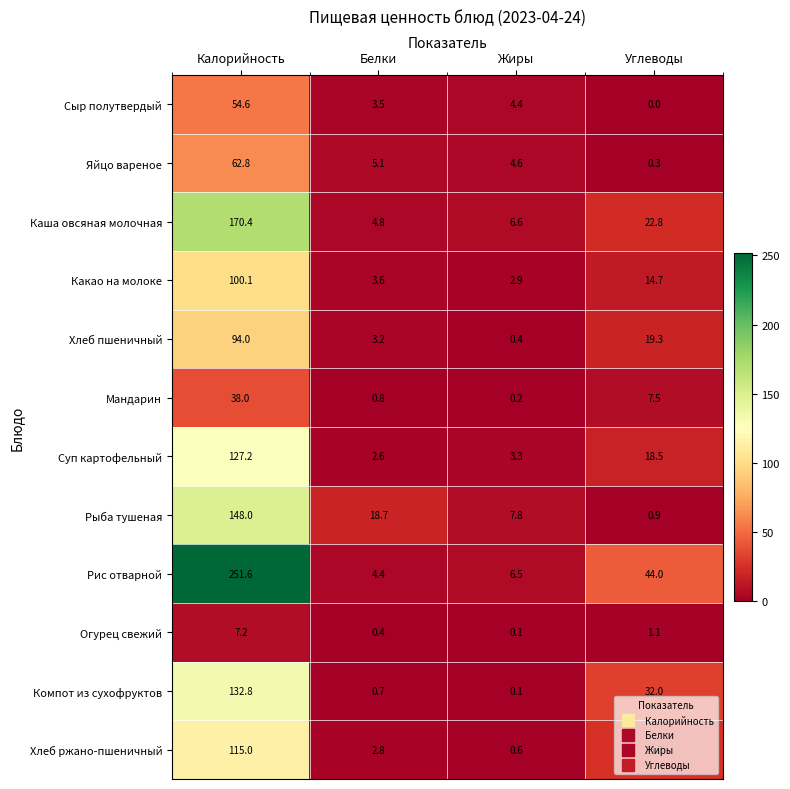

At how many categories does at least one series exceed 6?

4